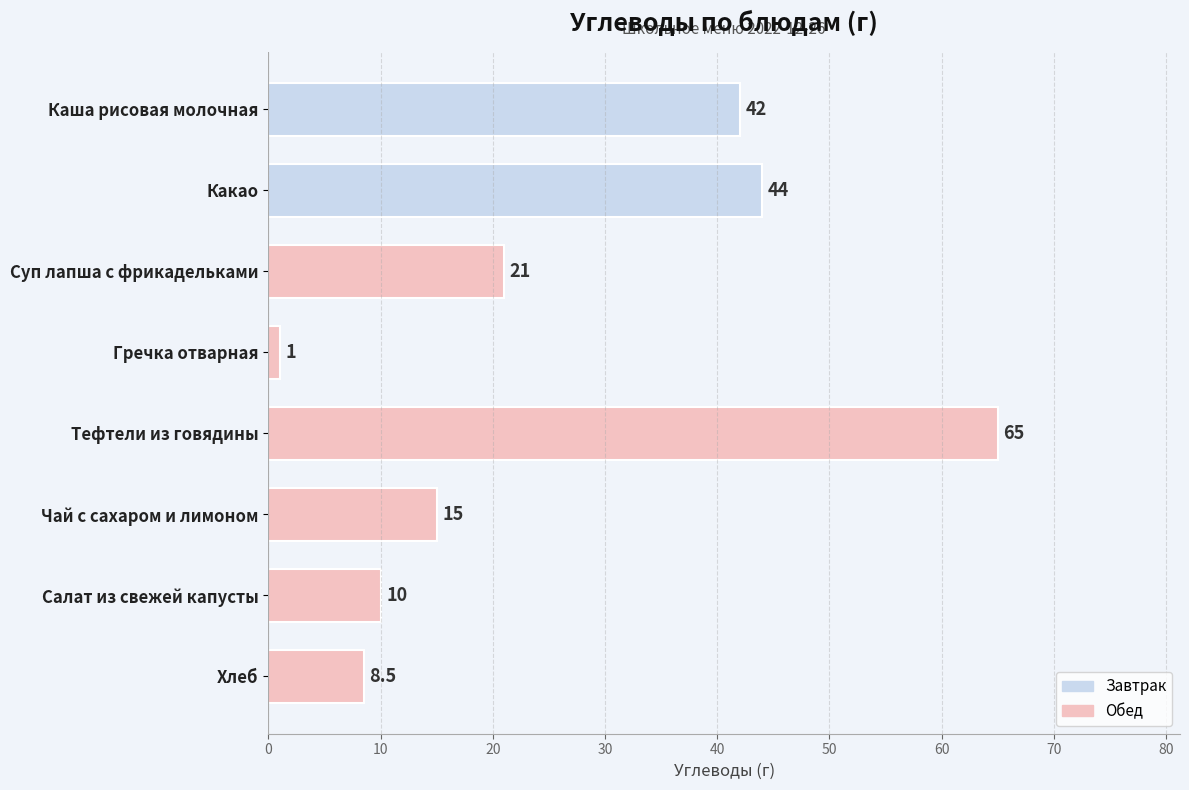

Reading bottom to top, what are all the values shown in this chart?

8.5	10.0	15.0	65.0	1.0	21.0	44.0	42.0